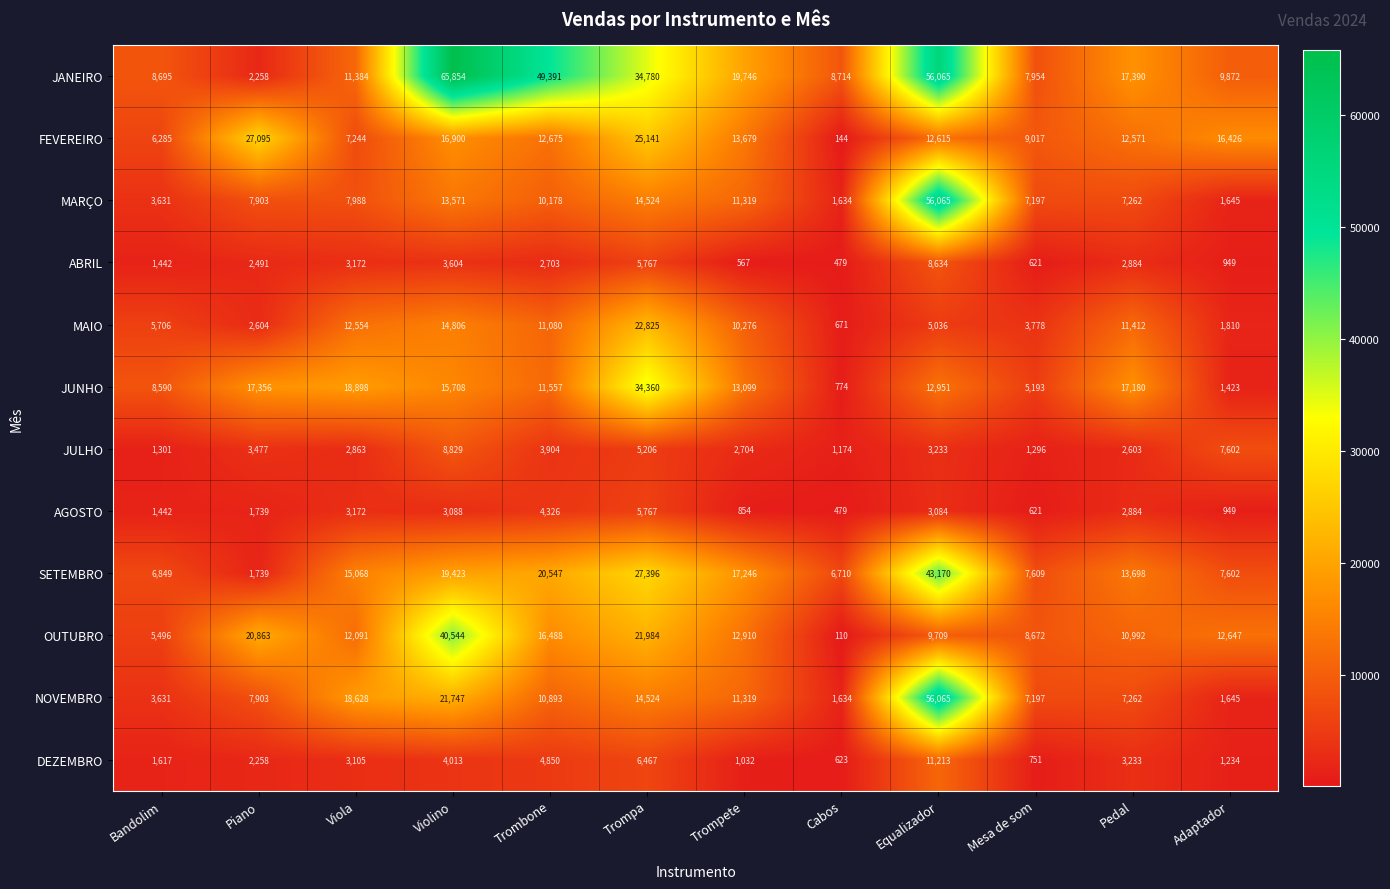

What is the difference between the highest and lowest values at Bandolim?

7394